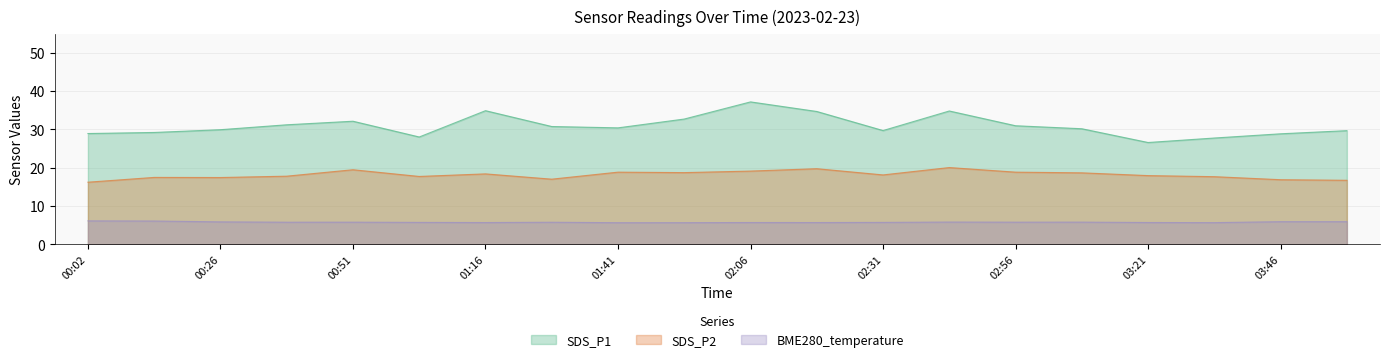

List the series in order of their peak value, lowest first.

BME280_temperature, SDS_P2, SDS_P1